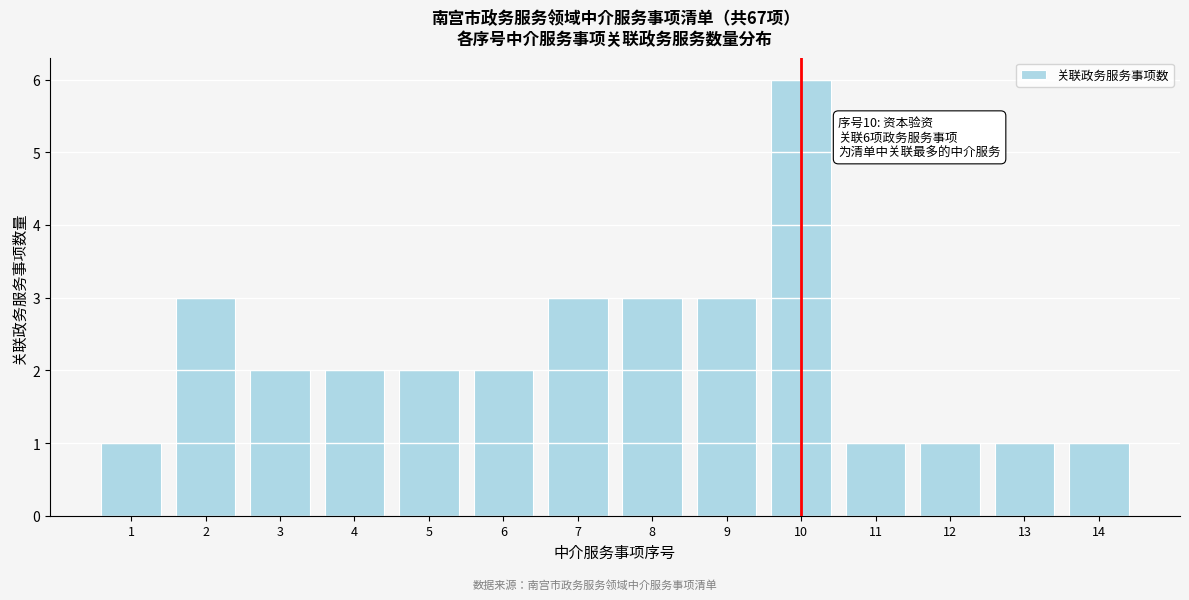

Reading right to left, list all the values displayed in this chart.

1	1	1	1	6	3	3	3	2	2	2	2	3	1